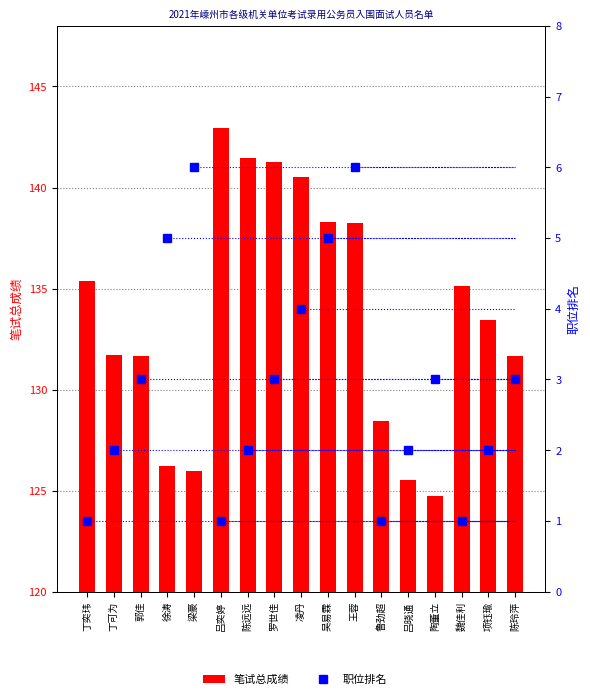

Reading left to right, transcribe all the data shown in this chart.

笔试总成绩: 丁奕玮=135.4	丁可为=131.7	郭佳=131.7	徐涛=126.2	梁豪=126.0	吕奕婷=143.0	陈远远=141.5	罗世佳=141.3	凌丹=140.5	吴易霖=138.3	王蓉=138.2	鲁劲超=128.5	吕晓通=125.5	陶董立=124.7	魏佳利=135.1	项钰瑜=133.4	陈玲萍=131.7
职位排名: 丁奕玮=1.0	丁可为=2.0	郭佳=3.0	徐涛=5.0	梁豪=6.0	吕奕婷=1.0	陈远远=2.0	罗世佳=3.0	凌丹=4.0	吴易霖=5.0	王蓉=6.0	鲁劲超=1.0	吕晓通=2.0	陶董立=3.0	魏佳利=1.0	项钰瑜=2.0	陈玲萍=3.0